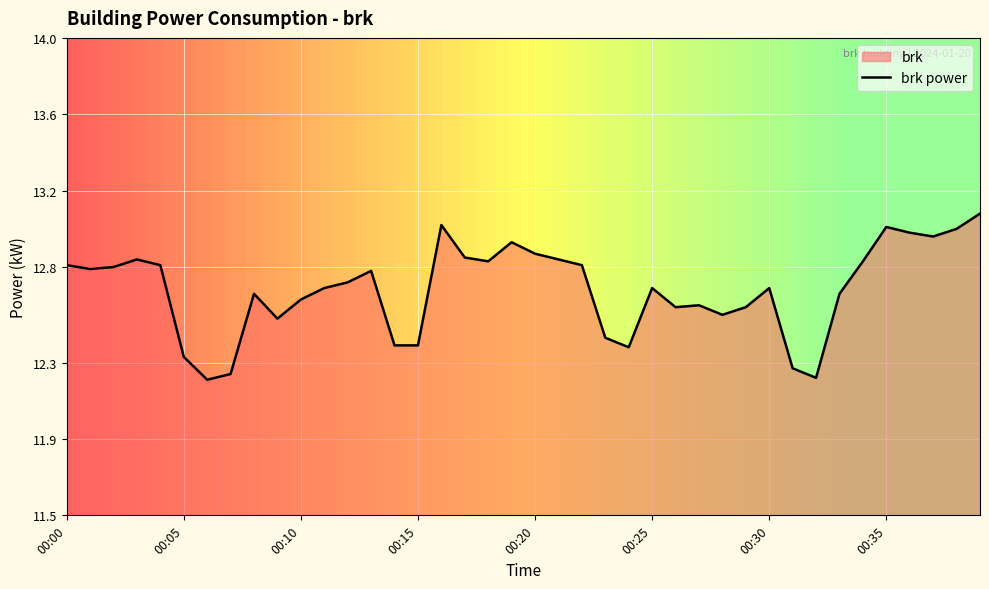

Between 00:06 and 00:28, which is larger?

00:28